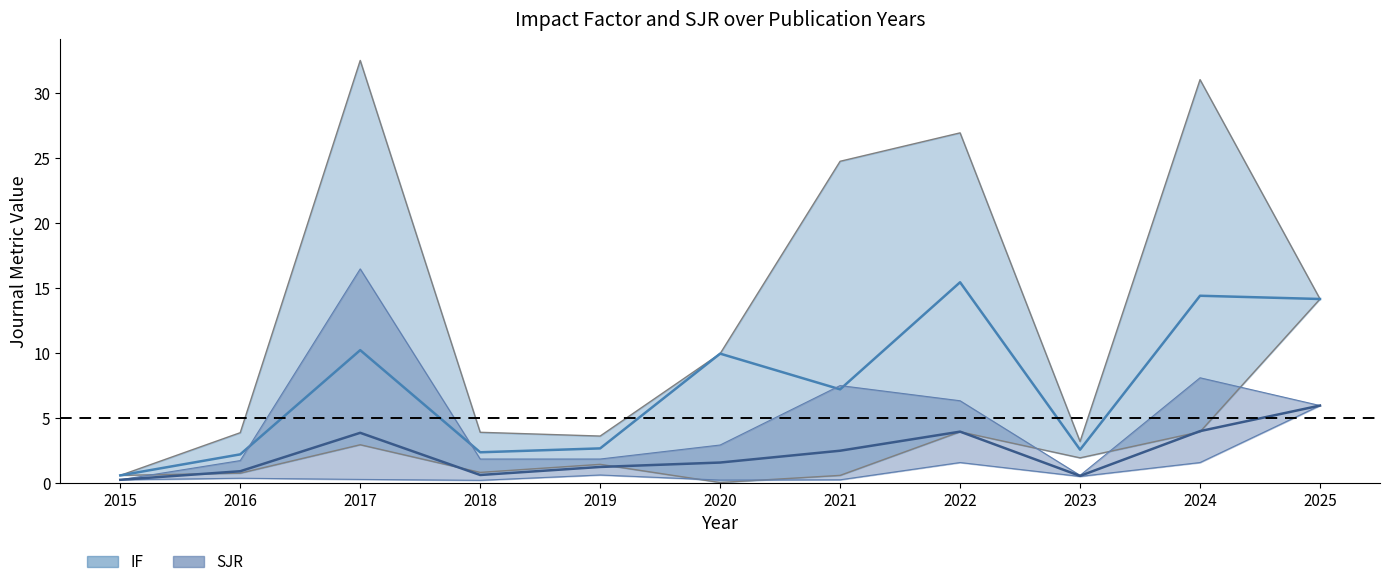

Reading left to right, transcribe all the data shown in this chart.

IF_mean: 2015=0.6	2016=2.2	2017=10.2	2018=2.3	2019=2.6	2020=9.9	2021=7.2	2022=15.4	2023=2.5	2024=14.4	2025=14.1
IF_lower: 2015=0.6	2016=0.7	2017=2.9	2018=0.8	2019=1.4	2020=0.0	2021=0.6	2022=3.9	2023=1.9	2024=3.9	2025=14.1
IF_upper: 2015=0.6	2016=3.8	2017=32.5	2018=3.9	2019=3.6	2020=9.9	2021=24.8	2022=26.9	2023=3.2	2024=31.0	2025=14.1
SJR_mean: 2015=0.2	2016=0.9	2017=3.8	2018=0.6	2019=1.2	2020=1.5	2021=2.5	2022=3.9	2023=0.5	2024=4.0	2025=5.9
SJR_lower: 2015=0.2	2016=0.3	2017=0.2	2018=0.2	2019=0.6	2020=0.2	2021=0.2	2022=1.5	2023=0.5	2024=1.5	2025=5.9
SJR_upper: 2015=0.2	2016=1.7	2017=16.5	2018=1.8	2019=1.8	2020=2.9	2021=7.5	2022=6.3	2023=0.6	2024=8.1	2025=5.9